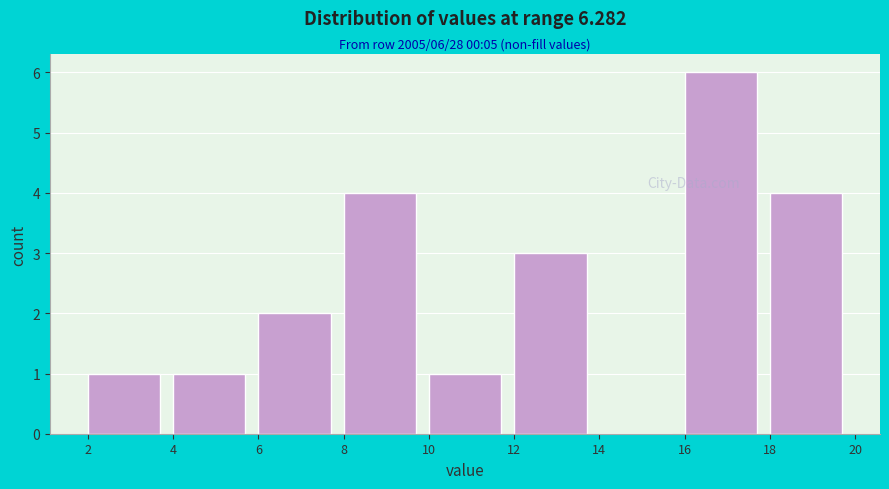

Which range on the x-axis has the tallest bar?

16 to 18